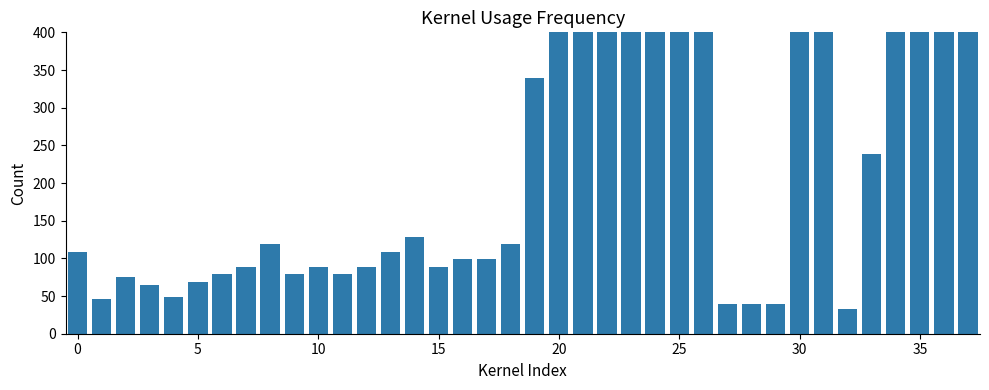

What is the minimum value shown in the chart?

33